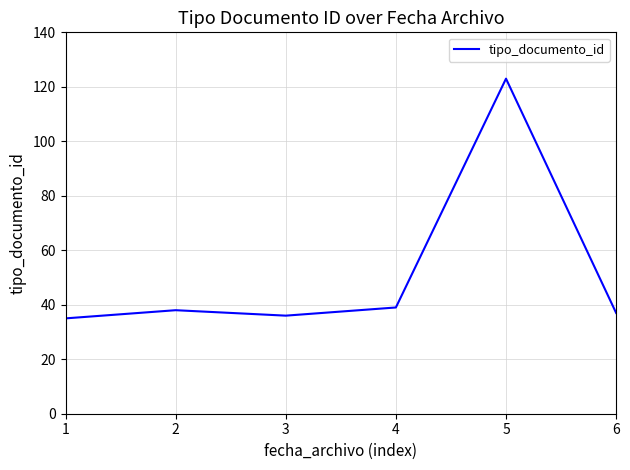

What is the maximum value shown in the chart?

123